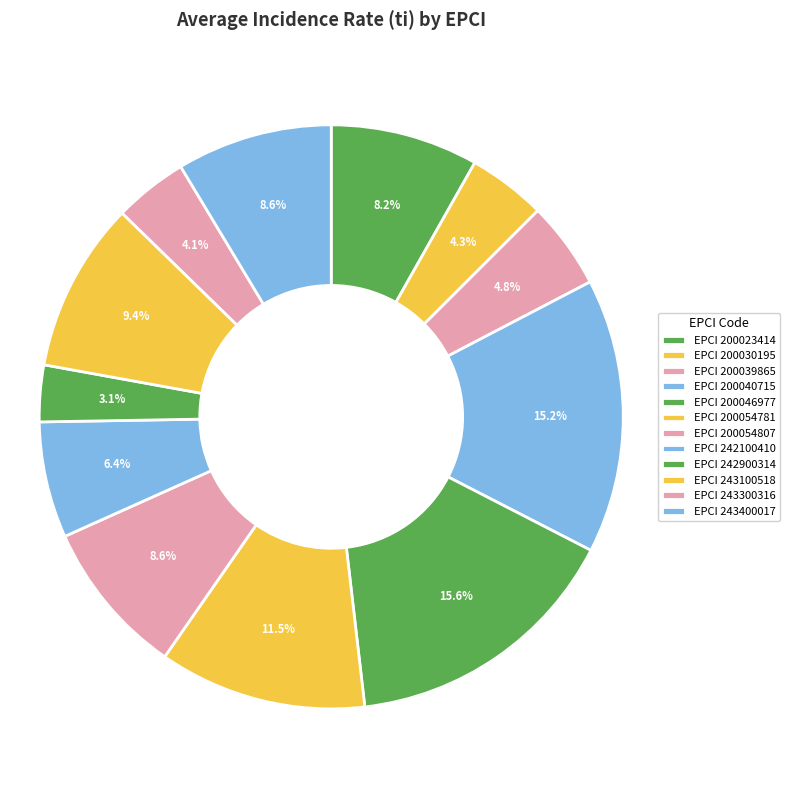

Does any single category account for the majority?

No